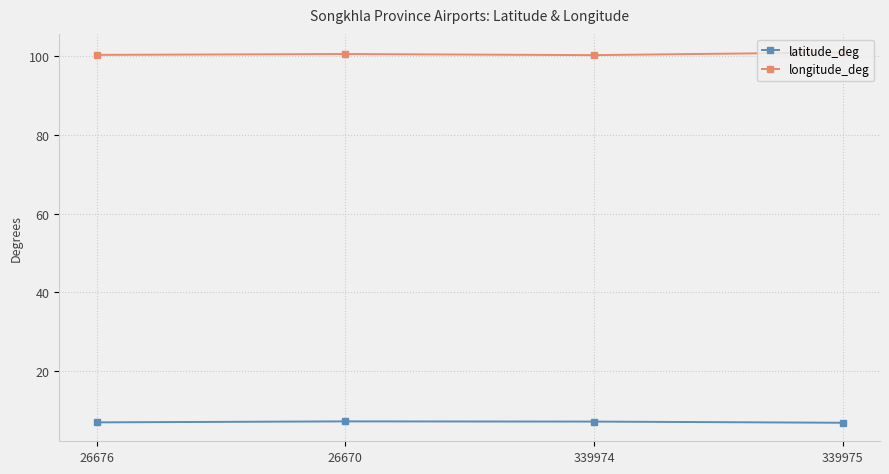

Rank the series by their maximum value, from highest to lowest.

longitude_deg, latitude_deg